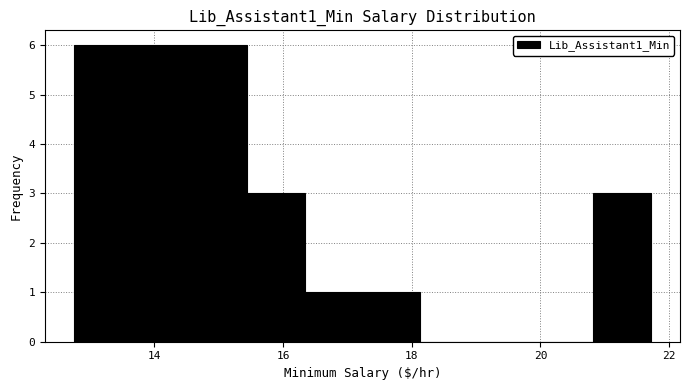

What is the height of the bar covering 16.4 to 17.2 on the x-axis? Neither the bar edges nor the heights are printed on the chart, so give them approximately, as read against the axes.

1